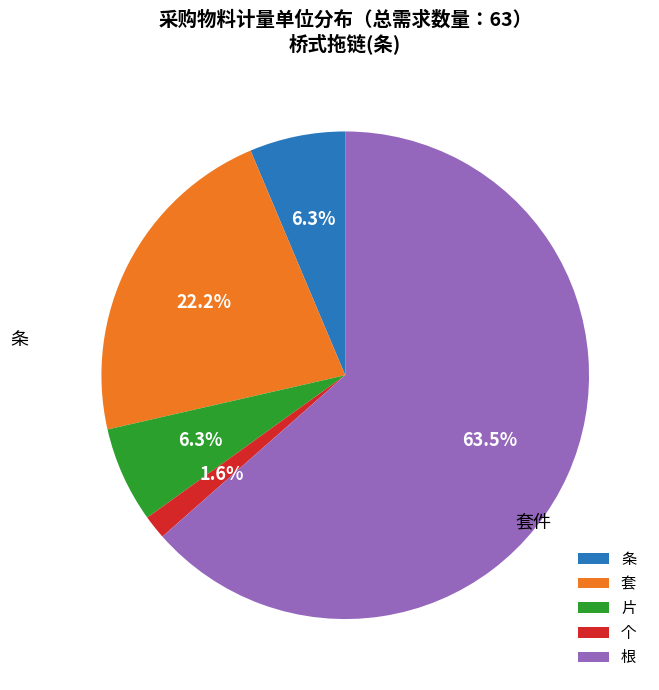

To the nearest percent, what portion does 条 represent?

6%